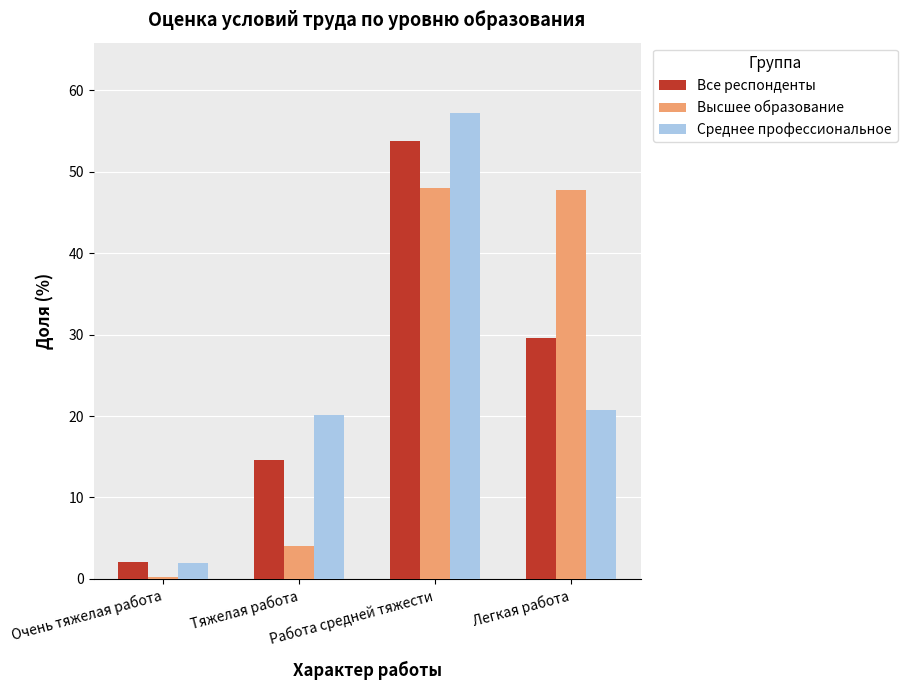

What is the smallest value displayed?

0.3